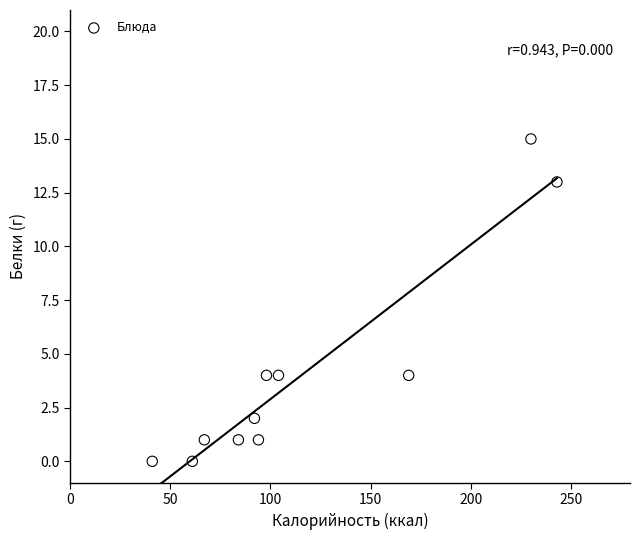

What is the range of Y values (max minus min)?

15